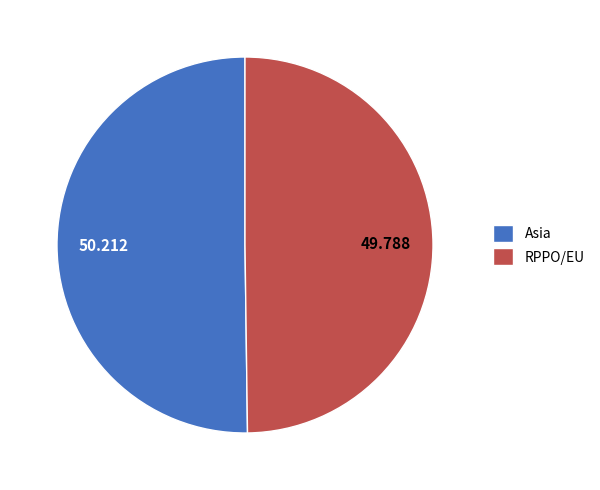

Combined, do RPPO/EU and Asia account for over 50%?

Yes